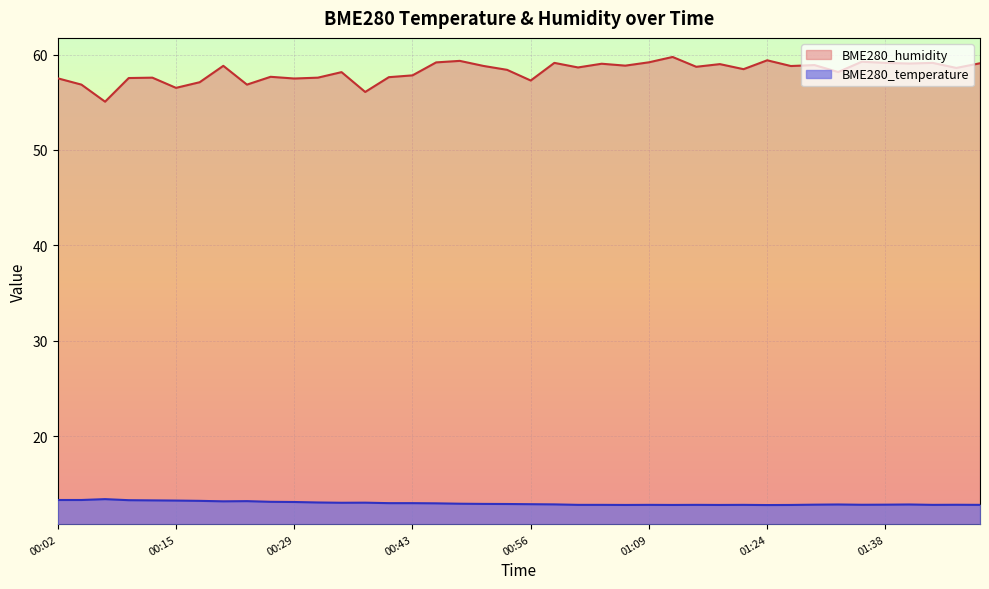

What is the difference between the maximum and minimum values in the BME280_temperature series?

0.6